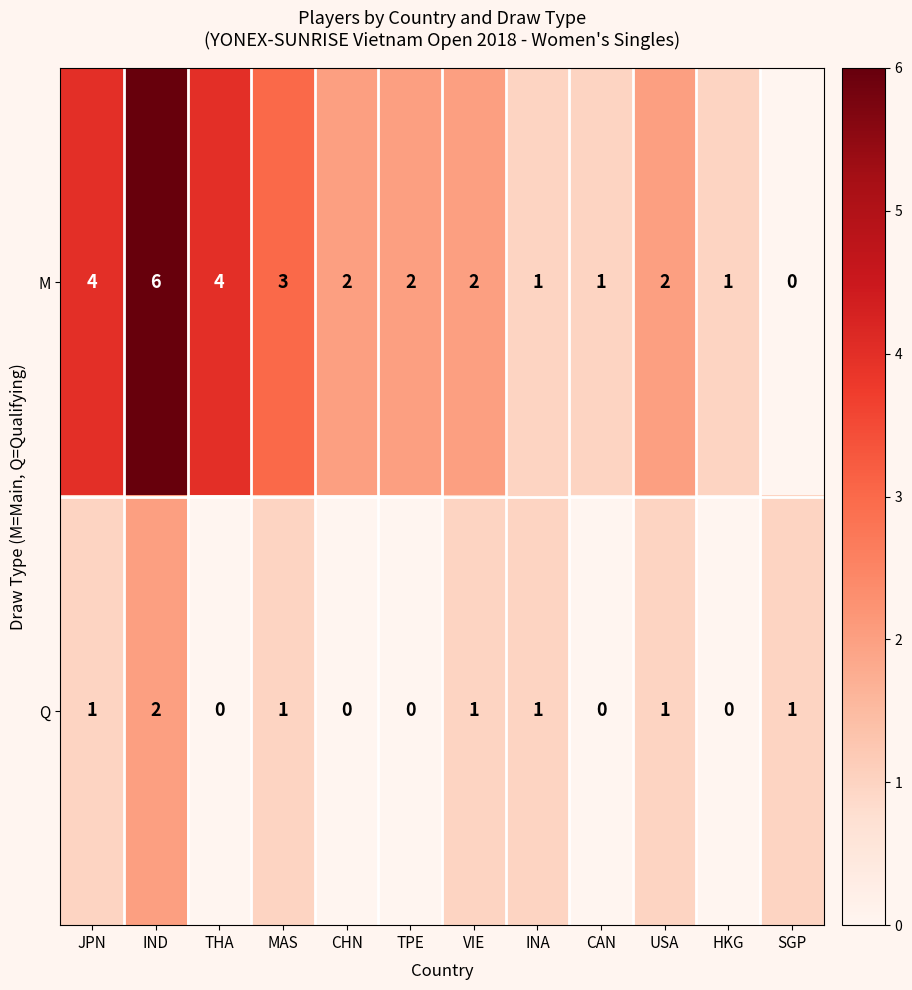

True or false: Q has a value of -1 at TPE.

False